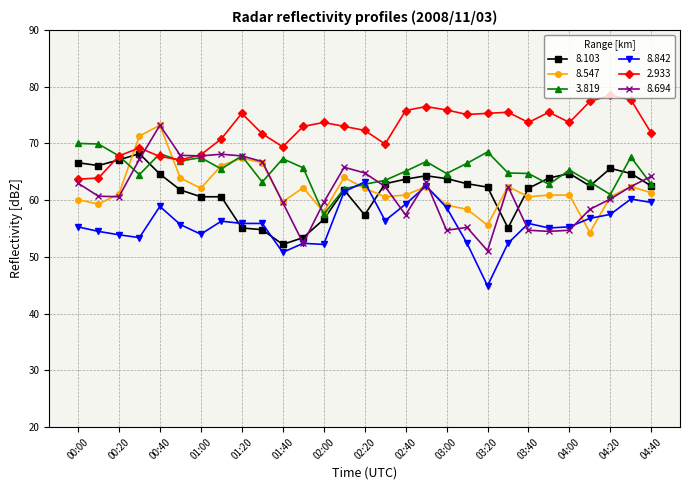

What is the value of the 8.103 point at the 29th from the left?

62.5